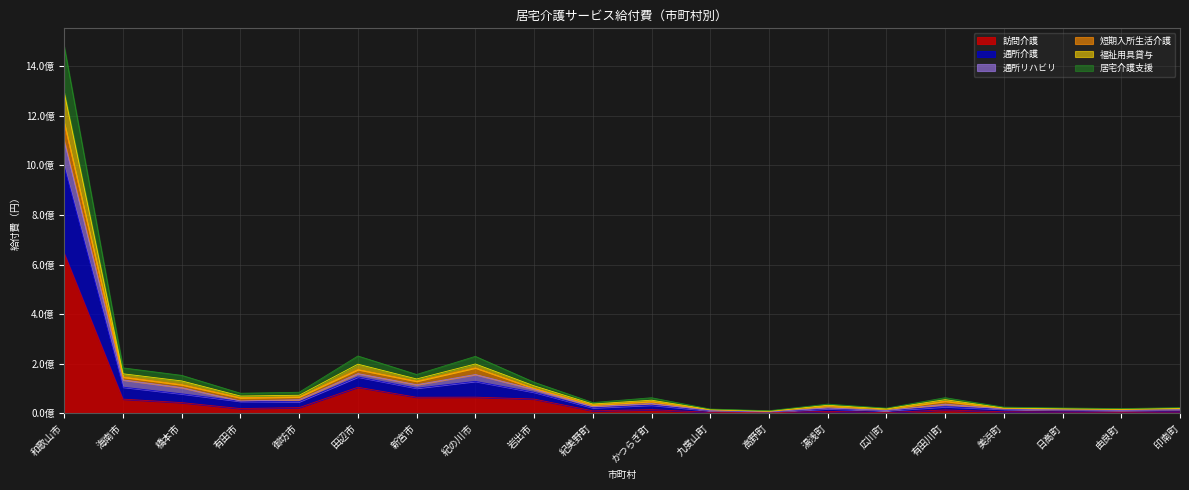

At which category does 通所介護 reach its first local peak?

田辺市